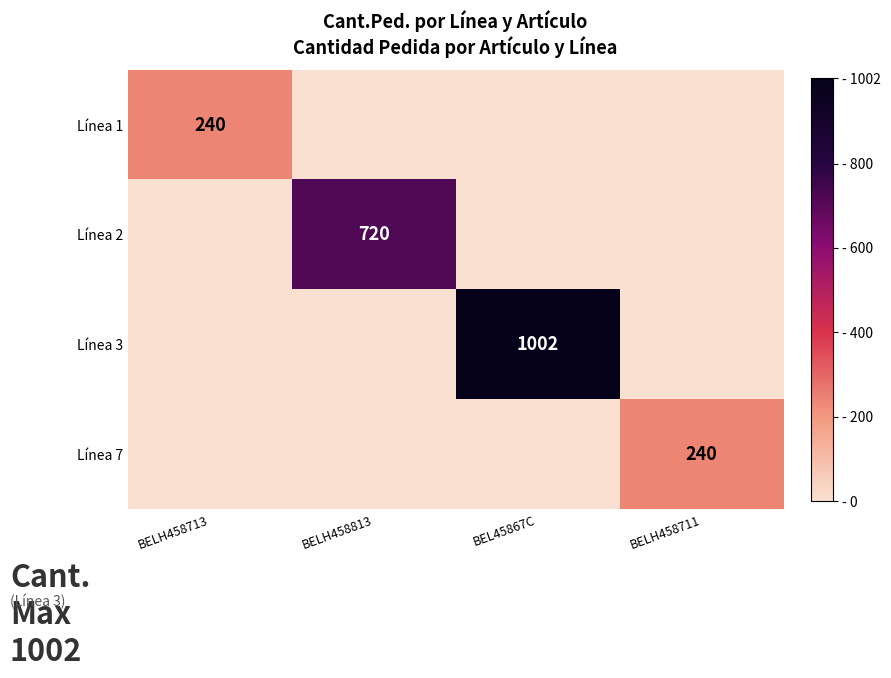

Is it true that Línea 1 equals 240 at BELH458713?

True